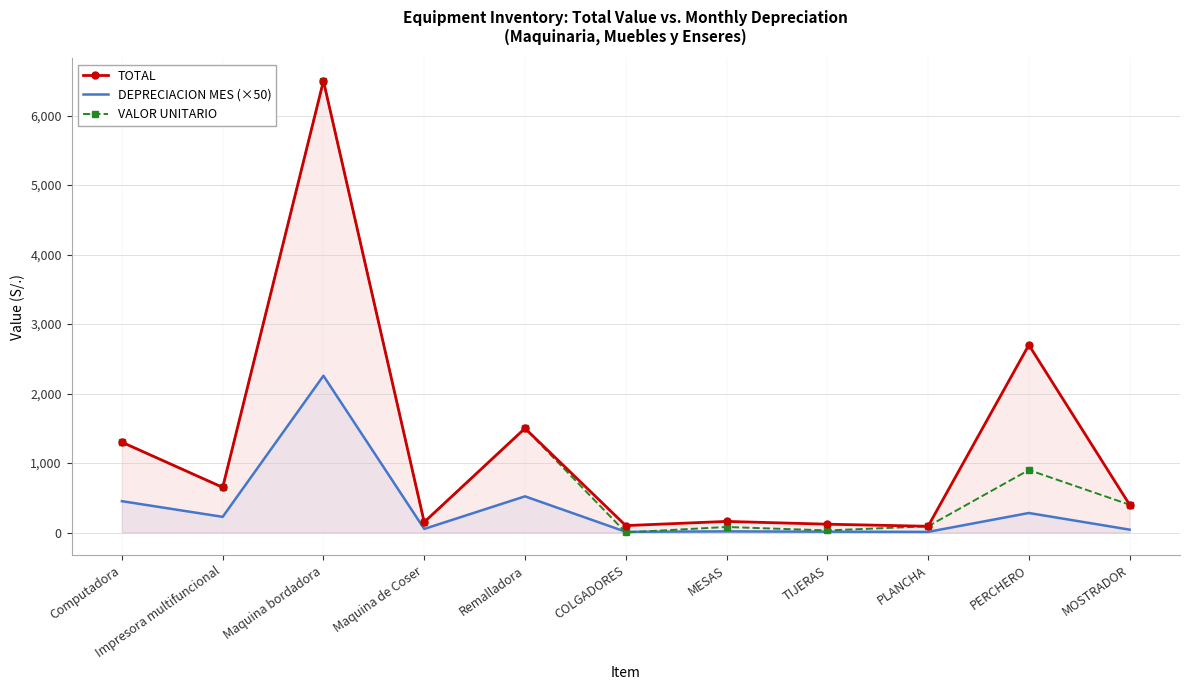

Reading right to left, extract all data points from this chart.

TOTAL: MOSTRADOR=400.0	PERCHERO=2700.0	PLANCHA=90.0	TIJERAS=120.0	MESAS=160.0	COLGADORES=100.0	Remalladora=1500.0	Maquina de Coser=150.0	Maquina bordadora=6500.0	Impresora multifuncional=650.0	Computadora=1300.0
DEPRECIACION MES (×50): MOSTRADOR=41.7	PERCHERO=281.2	PLANCHA=9.4	TIJERAS=12.5	MESAS=16.7	COLGADORES=10.4	Remalladora=520.8	Maquina de Coser=52.1	Maquina bordadora=2256.9	Impresora multifuncional=225.7	Computadora=451.4
VALOR UNITARIO: MOSTRADOR=400.0	PERCHERO=900.0	PLANCHA=90.0	TIJERAS=30.0	MESAS=80.0	COLGADORES=1.0	Remalladora=1500.0	Maquina de Coser=150.0	Maquina bordadora=6500.0	Impresora multifuncional=650.0	Computadora=1300.0